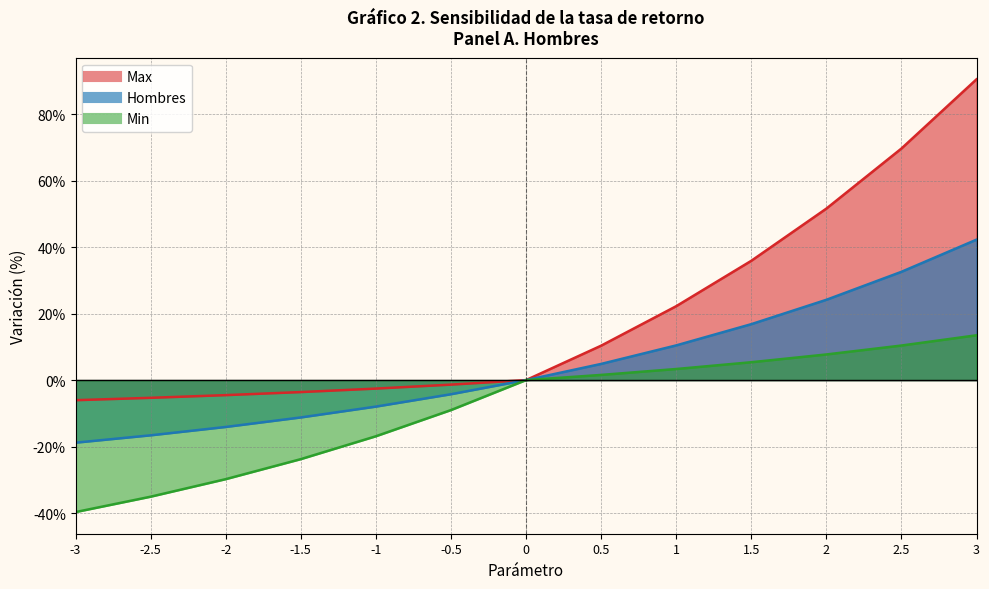

What is the difference between the Hombres values at -1 and 0?

8.0